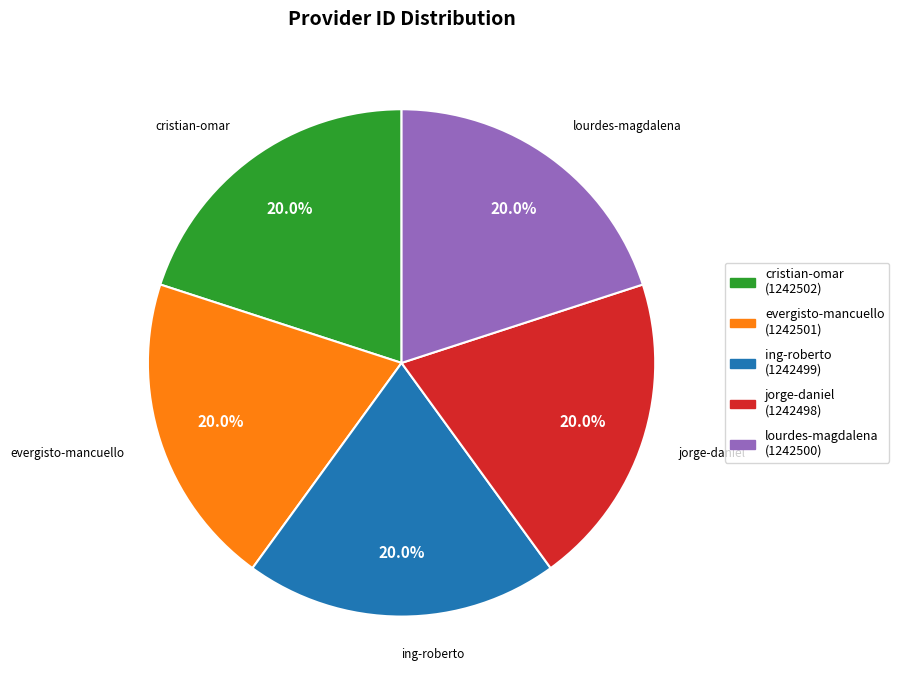

Is there a majority slice in this chart?

No